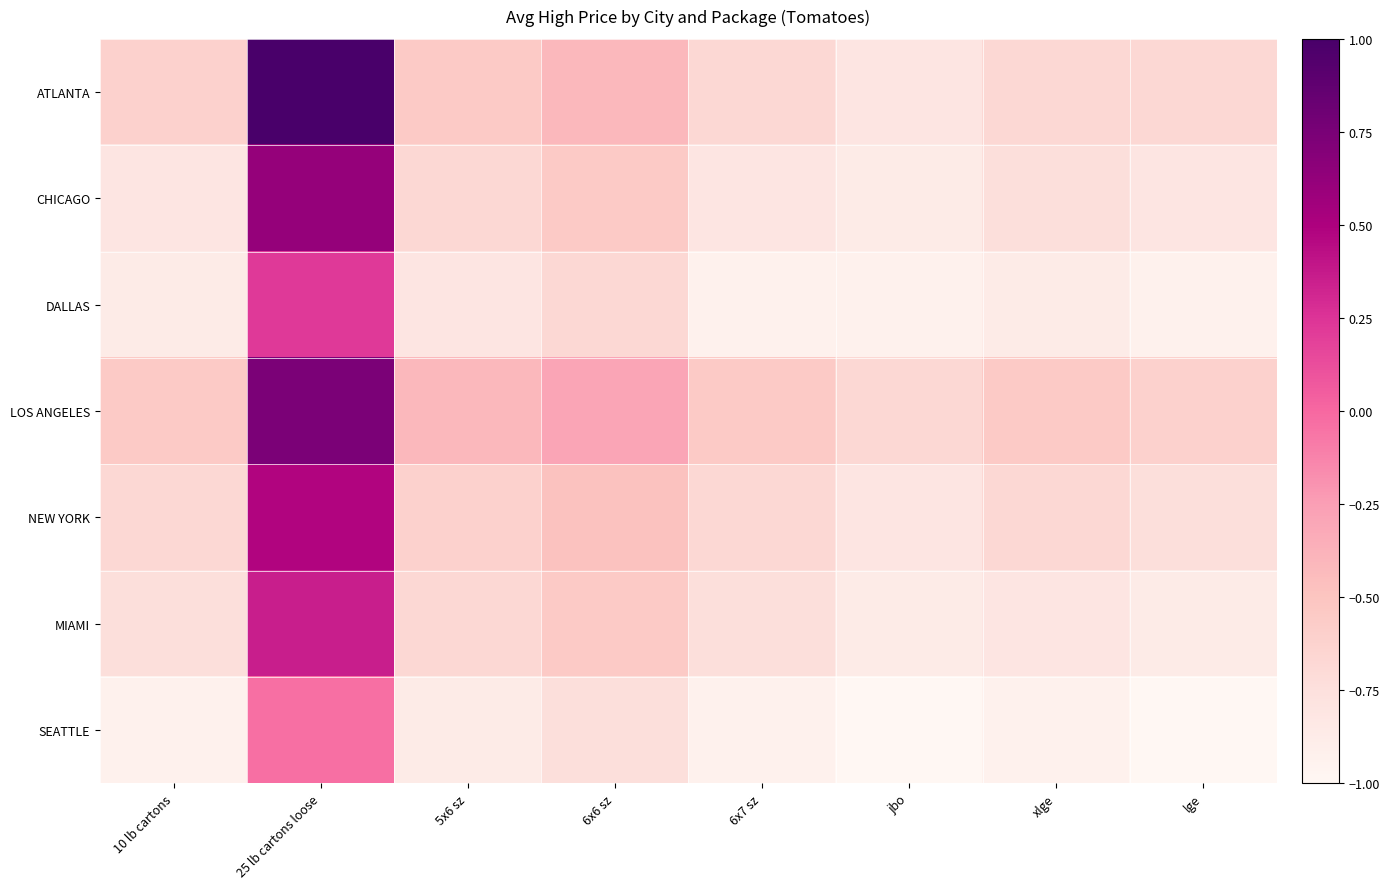

Which label corresponds to the largest value in the chart?

25 lb cartons loose